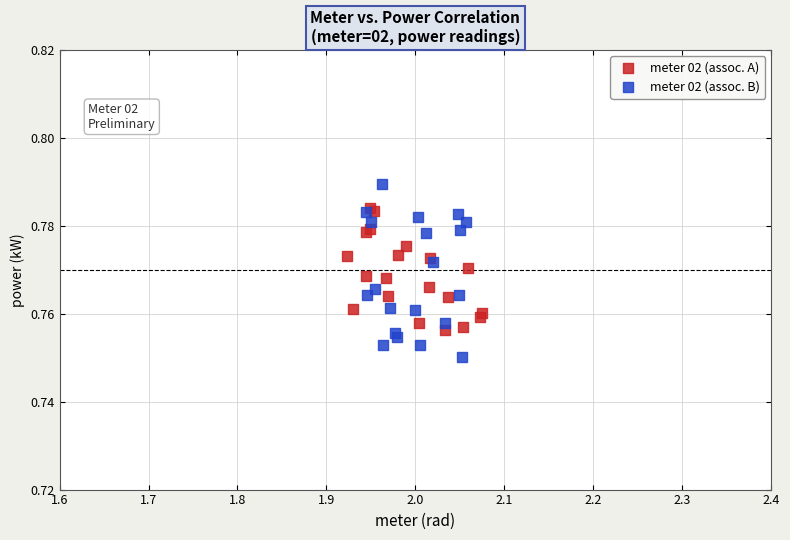

Which series has the largest Y range (max minus min)?

meter 02 (assoc. B)